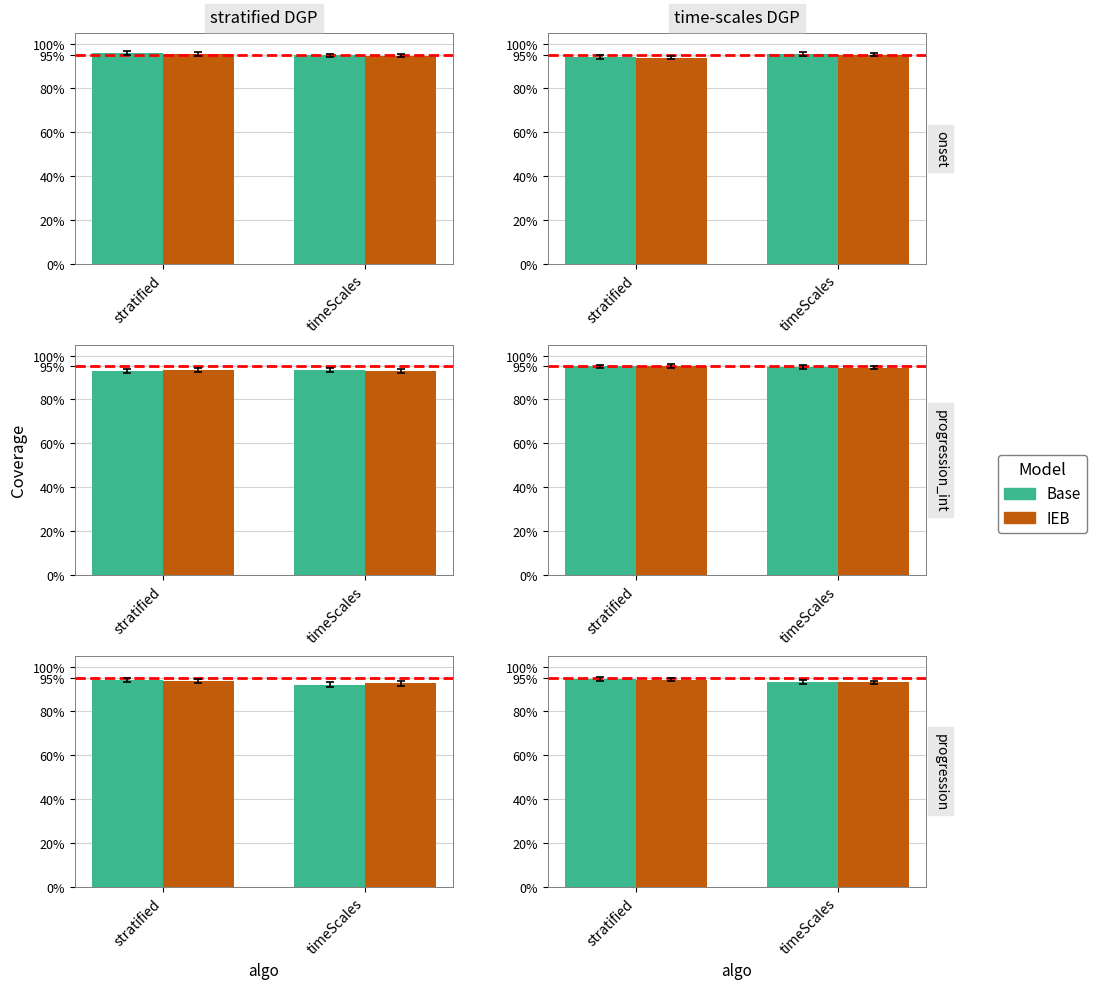

Is it true that Base equals 0.9 at timeScales?

True